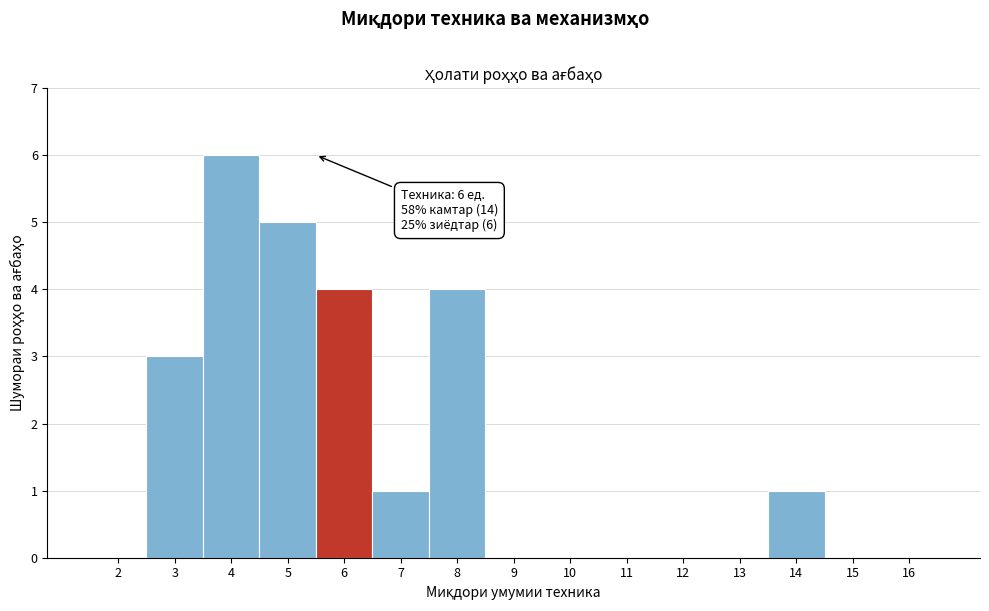

Reading left to right, extract all data points from this chart.

2=0	3=3	4=6	5=5	6=4	7=1	8=4	9=0	10=0	11=0	12=0	13=0	14=1	15=0	16=0